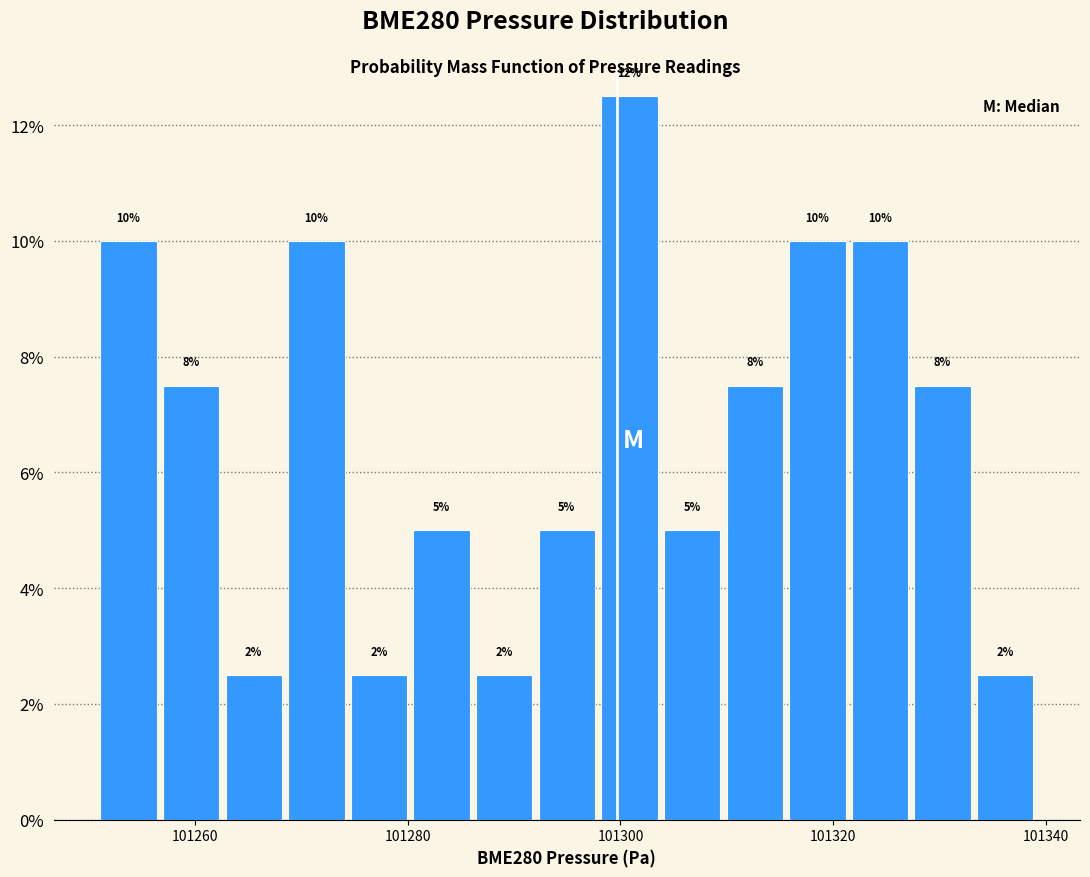

Around what value on the x-axis is the tallest bar? Give the approximate position of its centre, as read against the axis.

101300